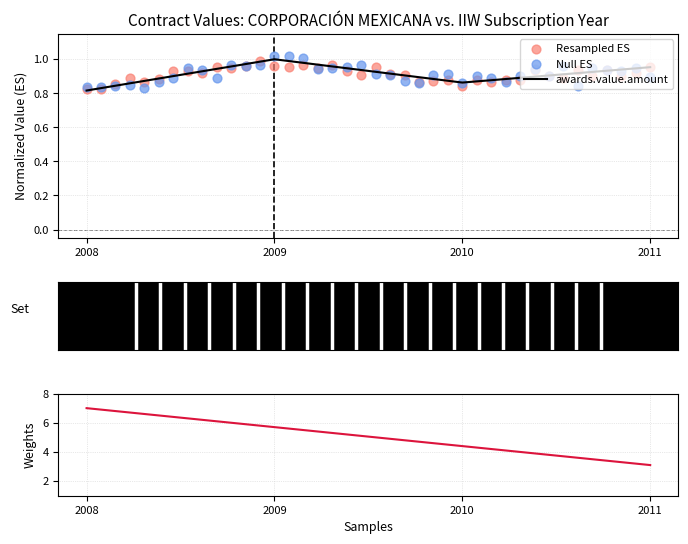

List the labels in order of awards.value.amount value, largest first.

2009, 2011, 2010, 2008